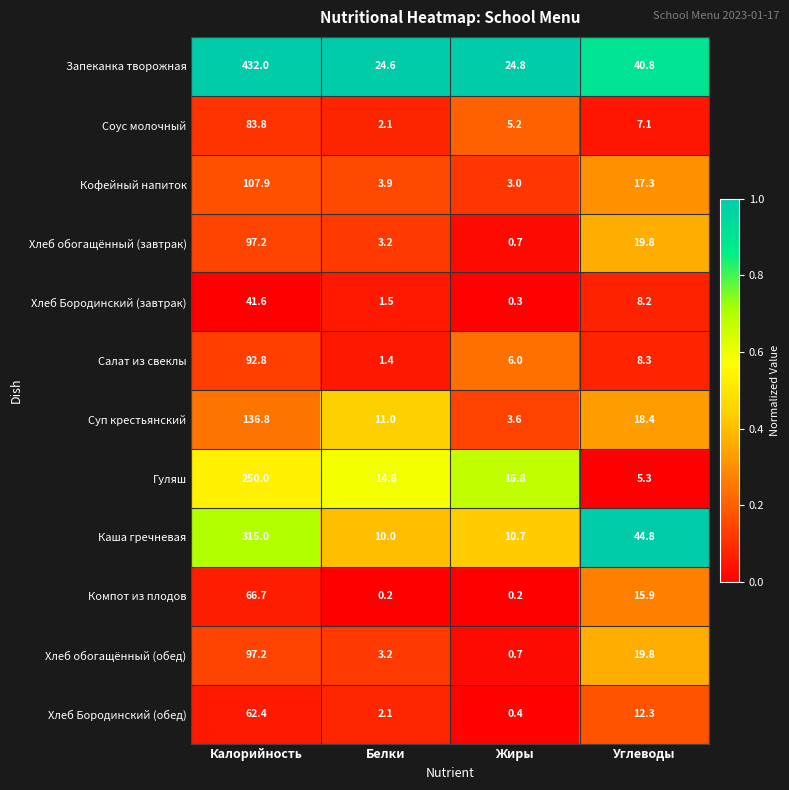

Count the number of categories in the chart.

4